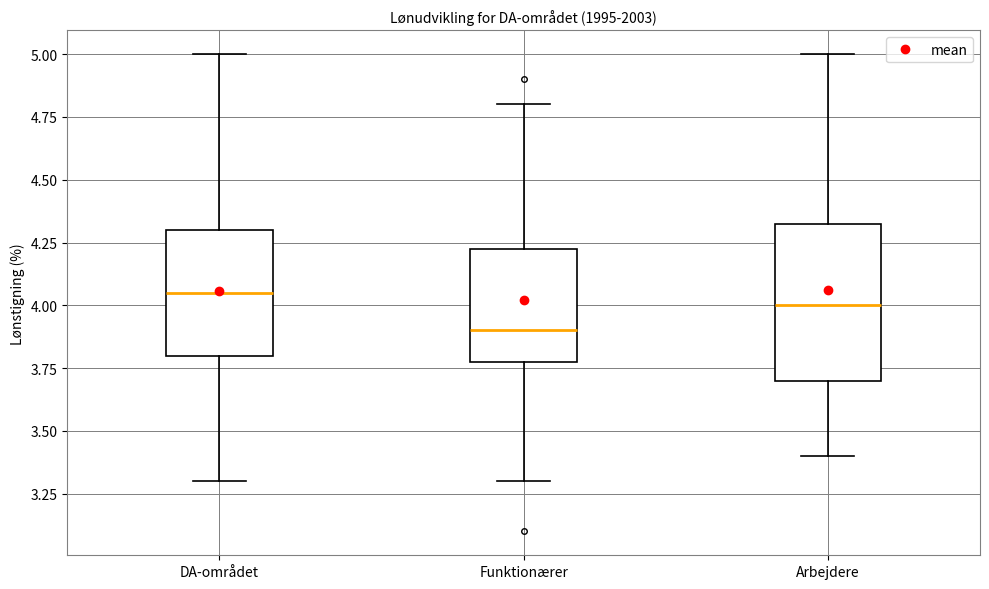

Where does the lower whisker of the box for Funktionærer end on the y-axis? The values are not printed on the chart, so give them approximately, as read against the axis.

3.30